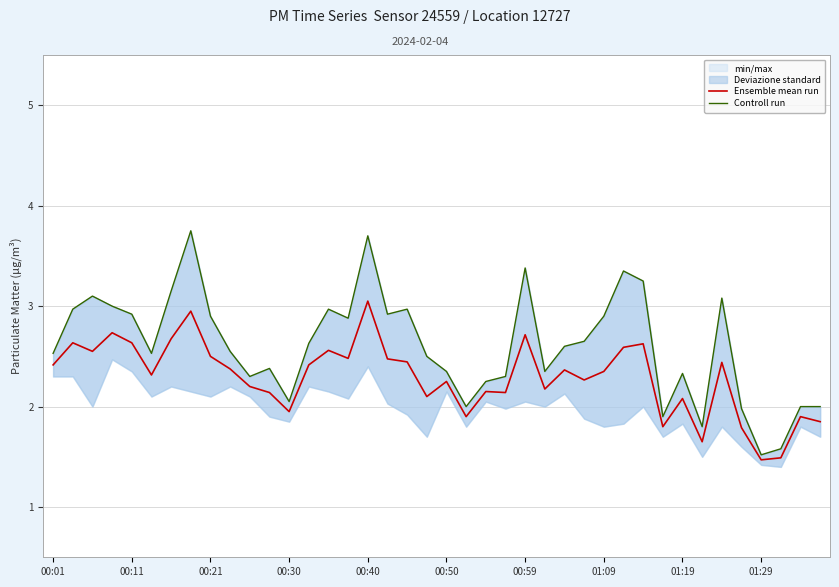

True or false: Controll run and Ensemble mean run intersect in this chart.

False